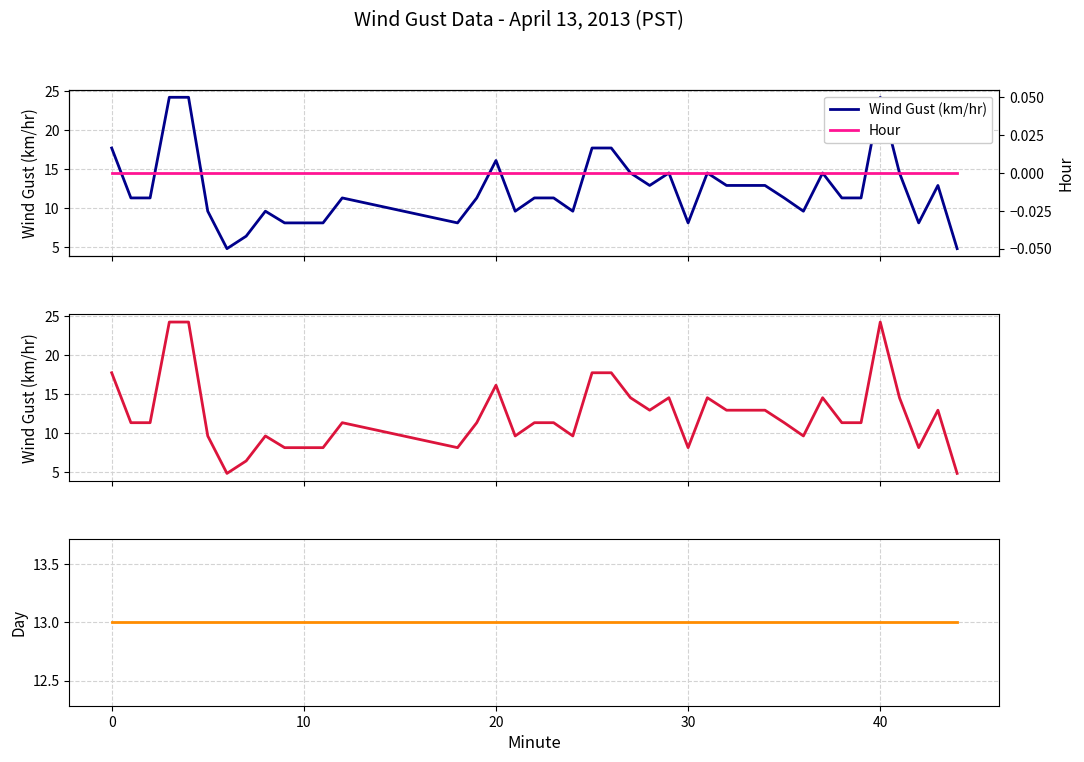

True or false: Wind Gust (km/hr) has a value of 6.4 at 8.

False